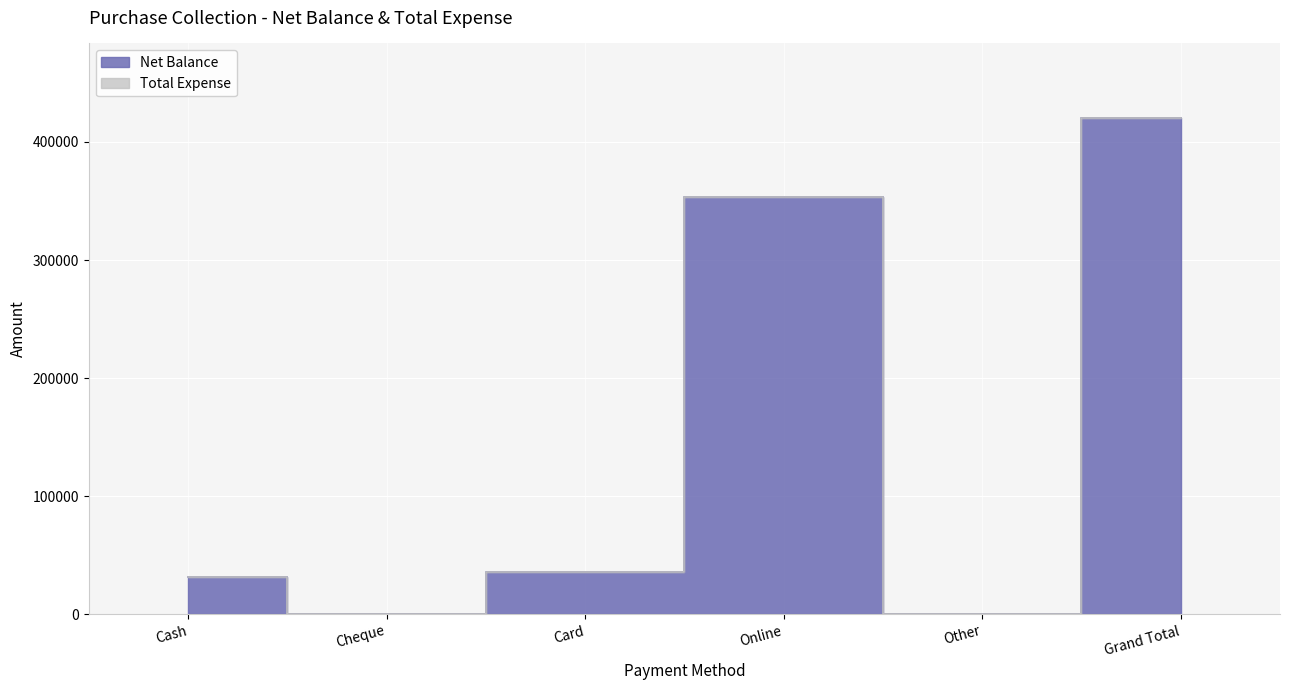

Reading right to left, transcribe all the data shown in this chart.

420400	0	353000	35500	0	31900